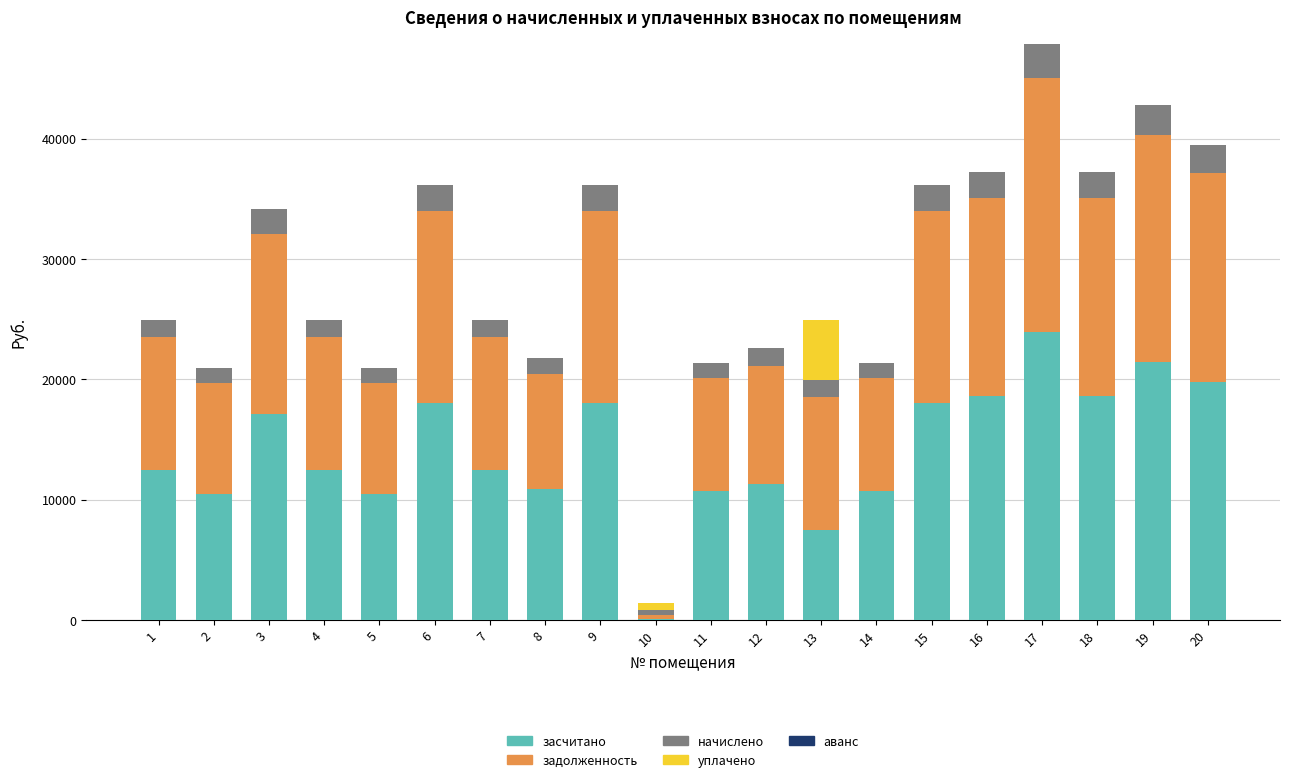

What is the maximum value for засчитано?

23934.5